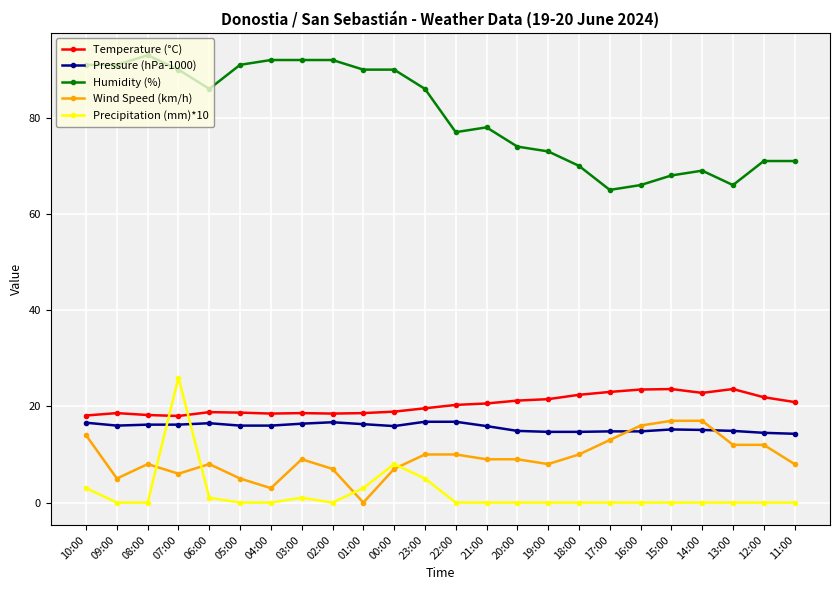

How many lines are shown in the chart?

5